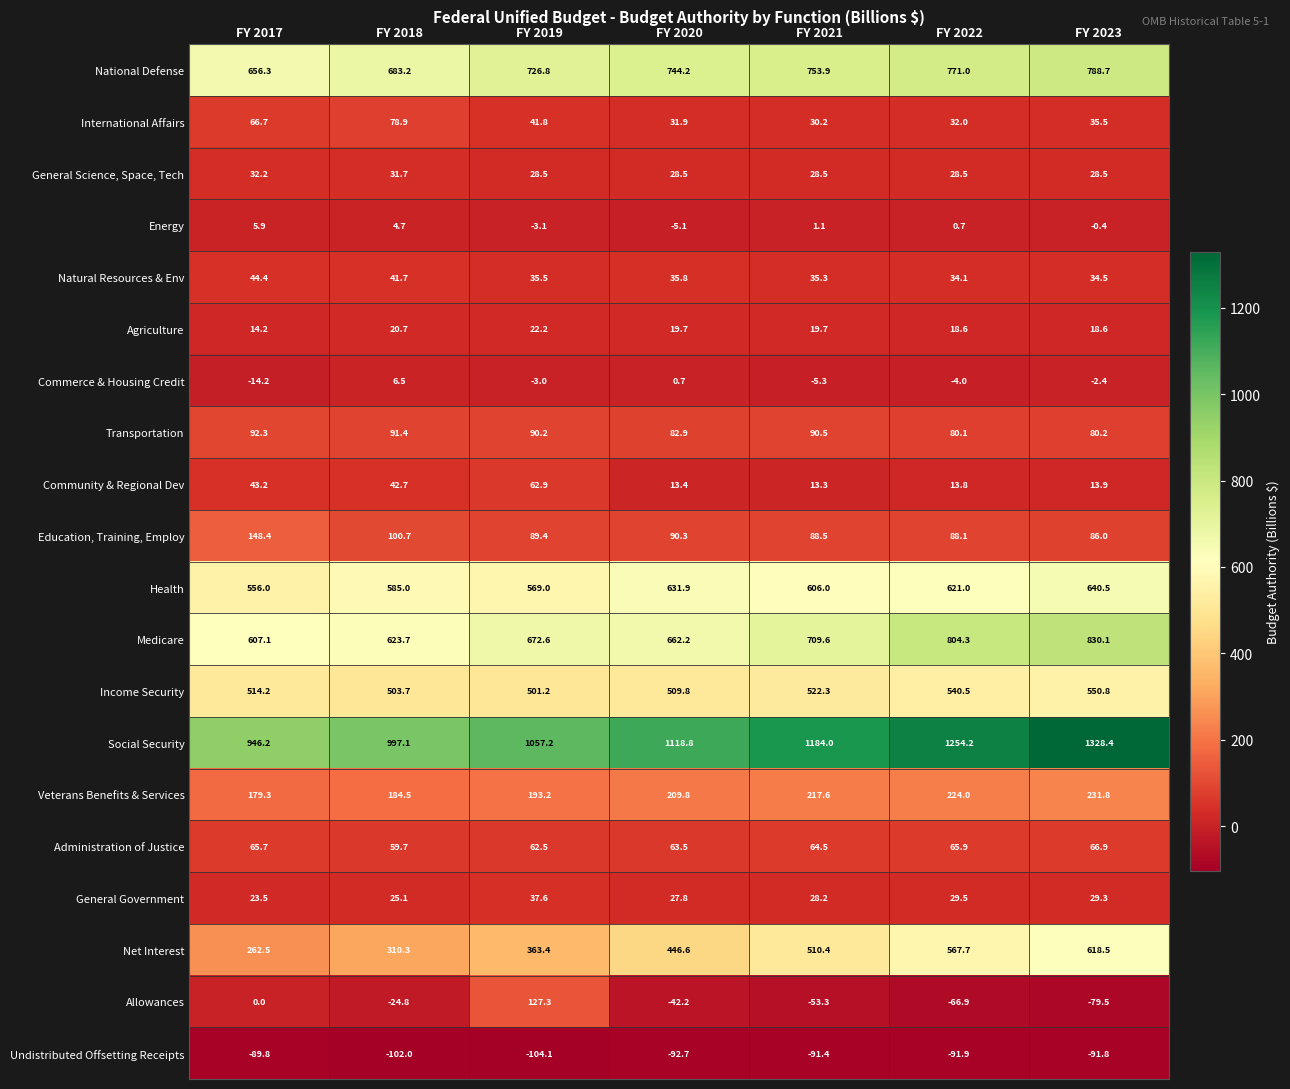

Is it true that Income Security equals 522.3 at FY 2021?

True